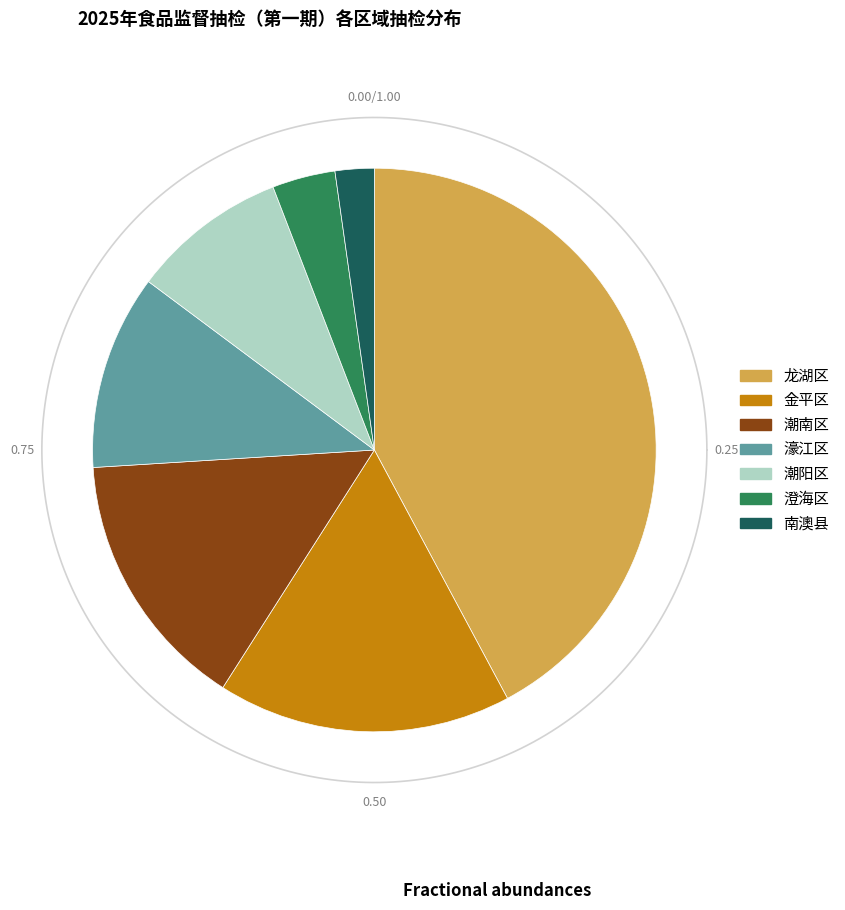

Count the number of slices in the pie.

7